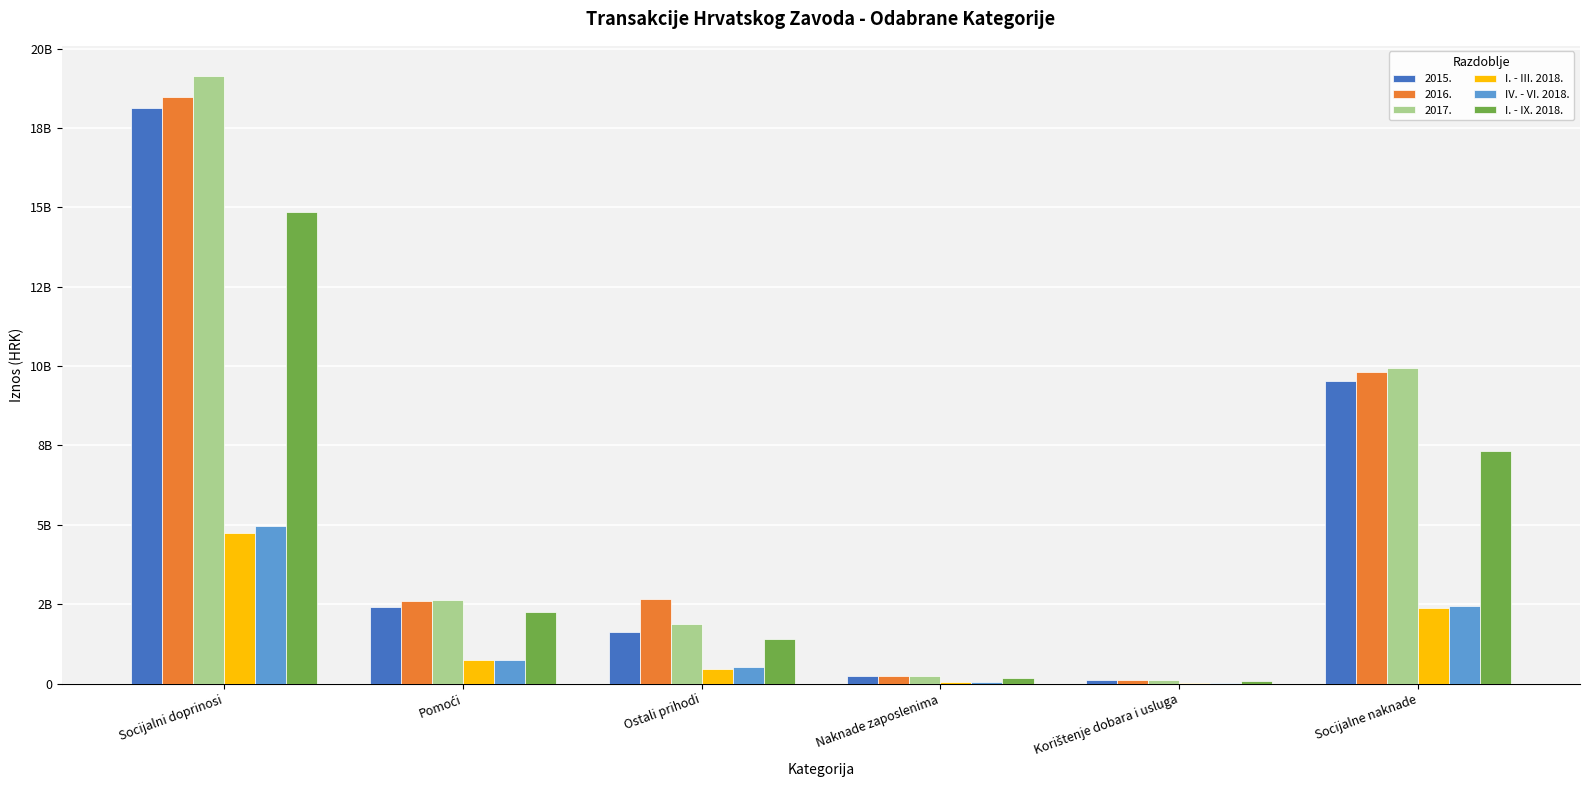

What are all the series names shown in the legend?

2015., 2016., 2017., I. - III. 2018., IV. - VI. 2018., I. - IX. 2018.